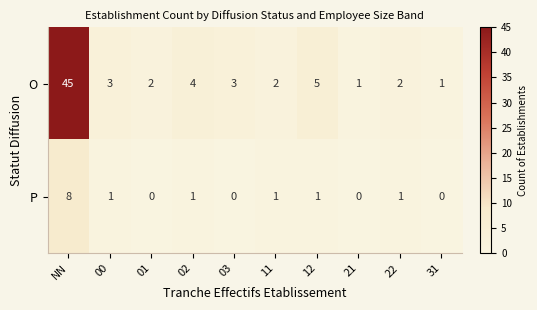

Which series has the largest range (max minus min)?

O